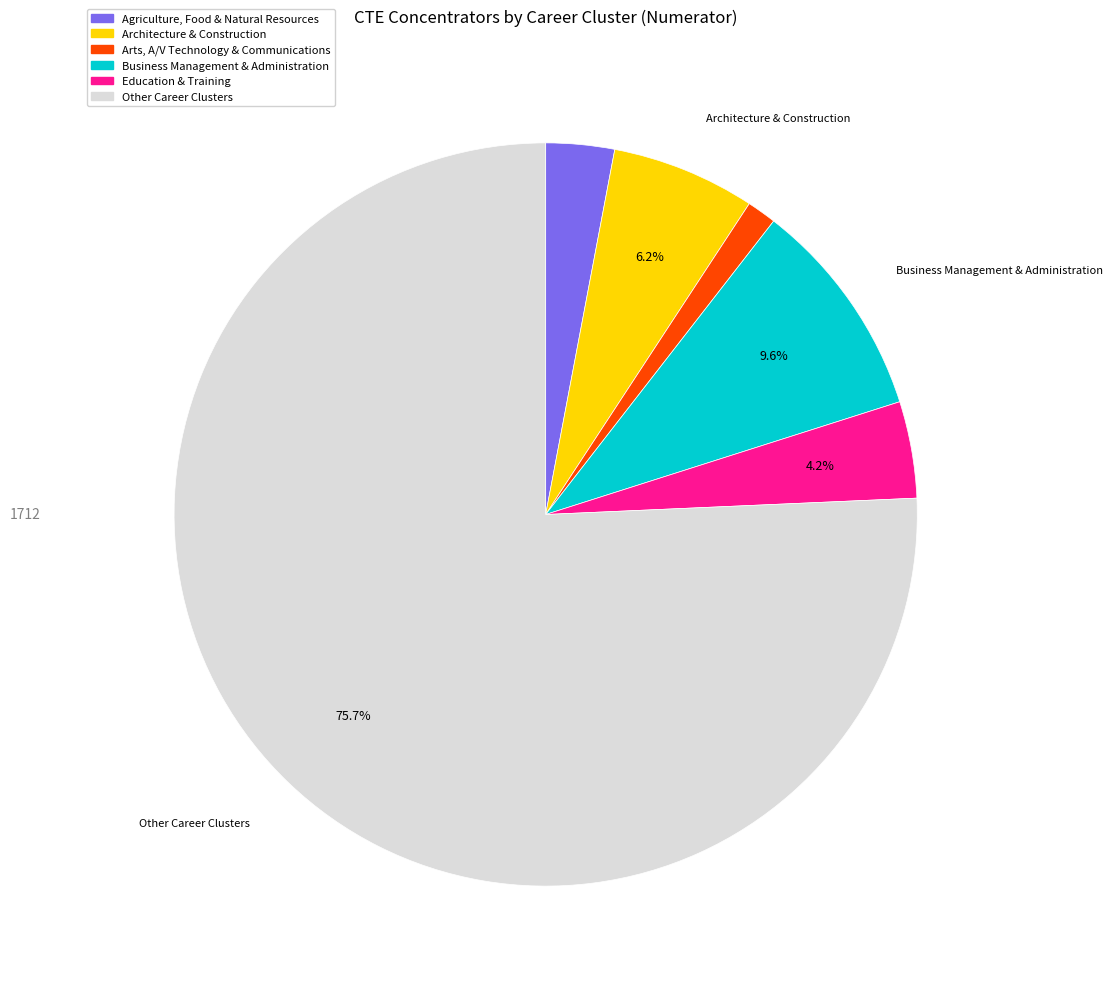

Does Other Career Clusters represent more than half of the total?

Yes